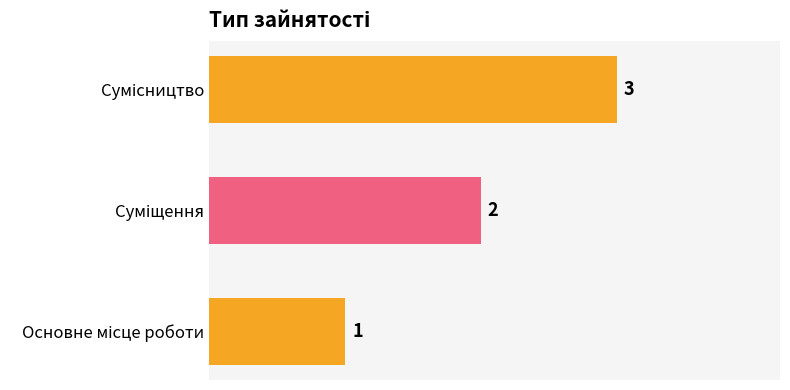

What is the sum of all values?

6